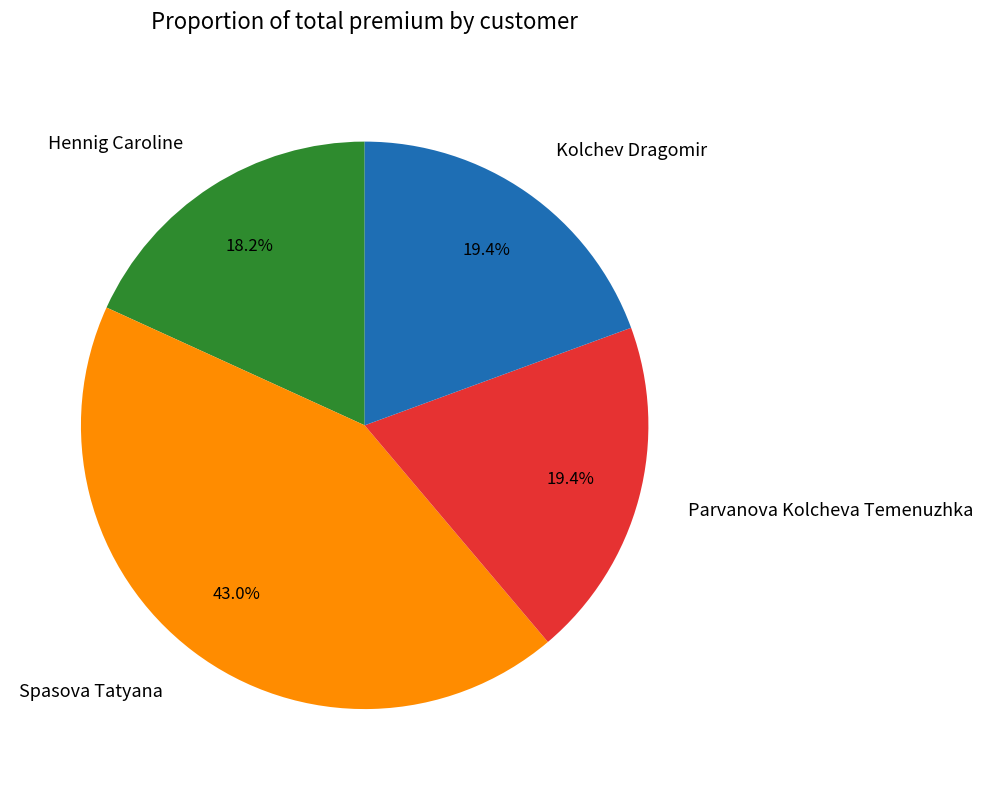

Combined, do Hennig Caroline and Spasova Tatyana account for over 50%?

Yes